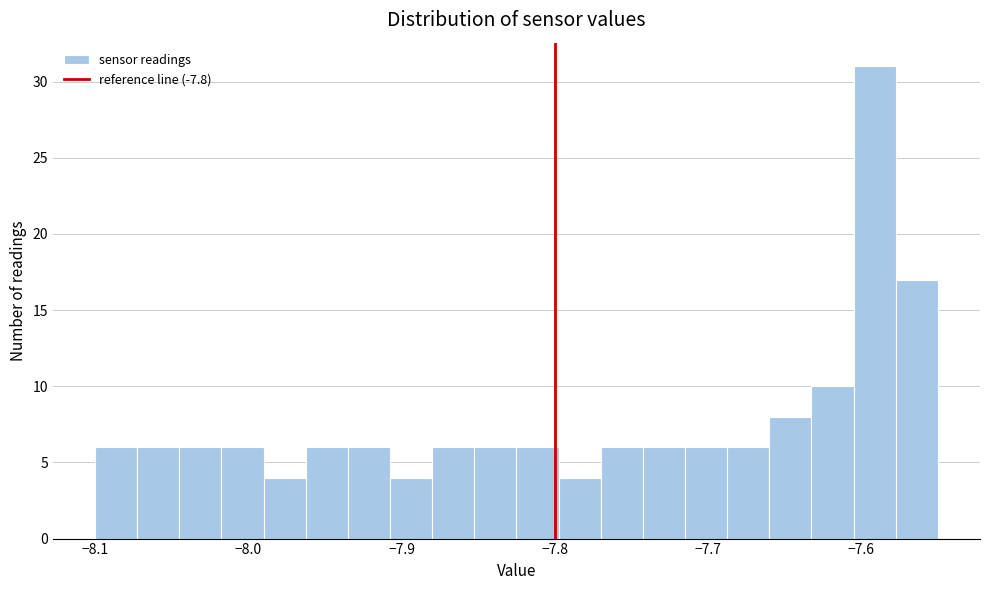

Around what value on the x-axis is the tallest bar? Give the approximate position of its centre, as read against the axis.

-7.59